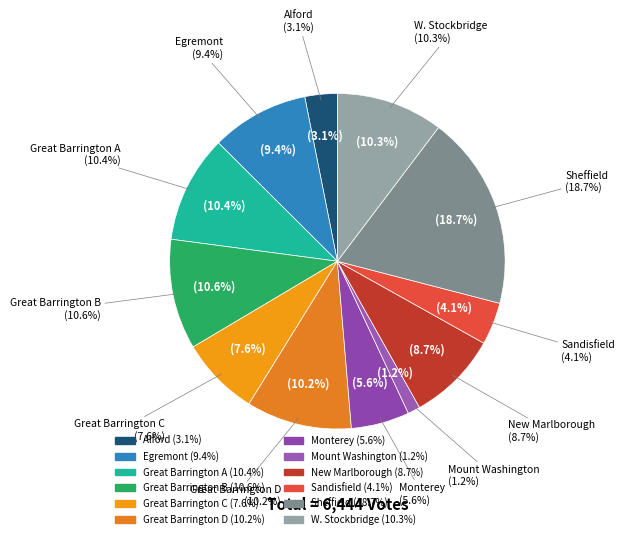

Combined, what portion of the pie is Monterey and W. Stockbridge?

15.9%